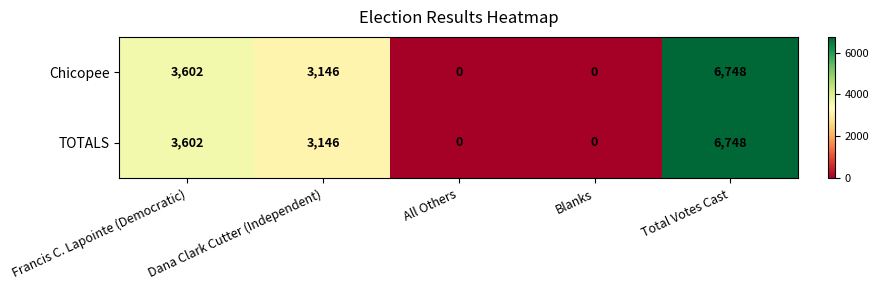

What is the greatest value displayed?

6748